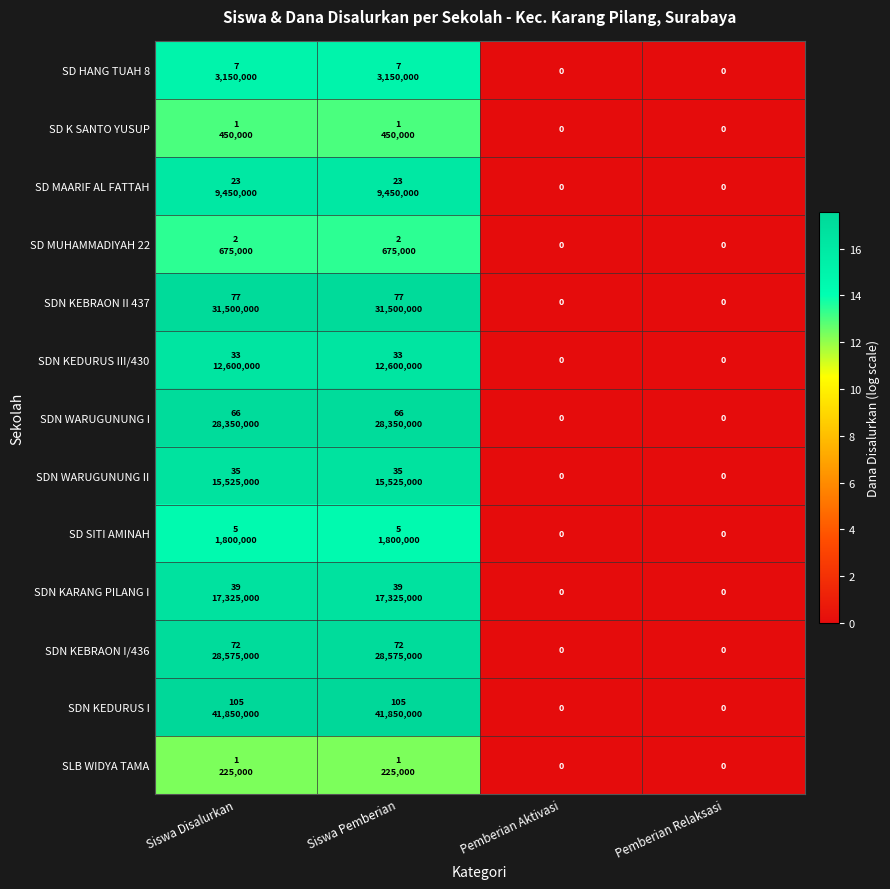

Count the number of categories in the chart.

4